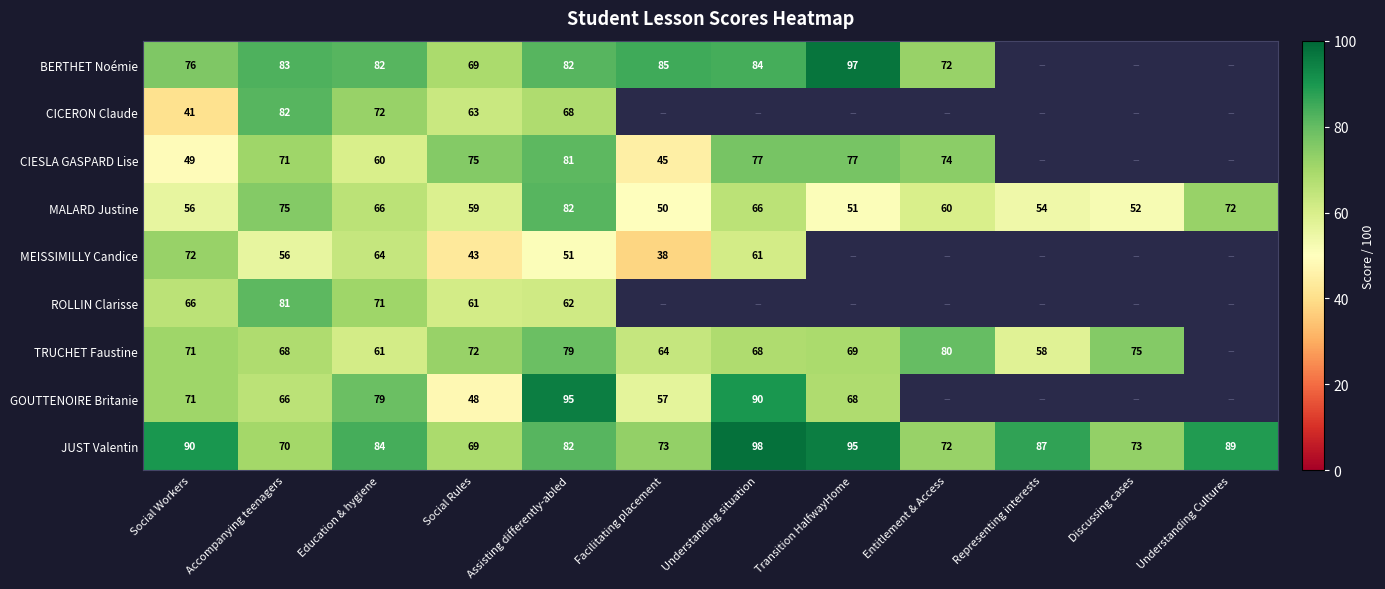

How many values in the JUST Valentin series are below 84?

6